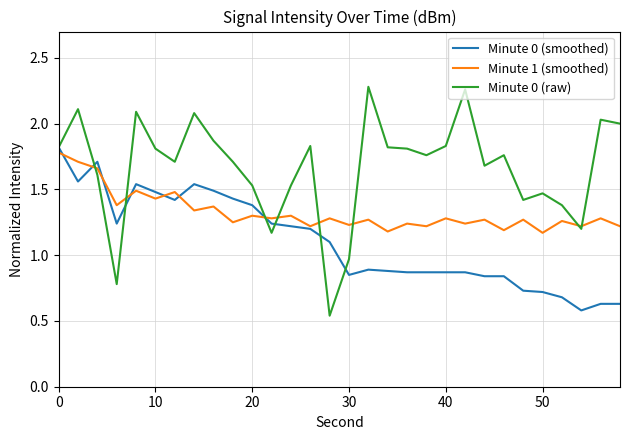

Which series has the widest spread of values?

Minute 0 (raw)